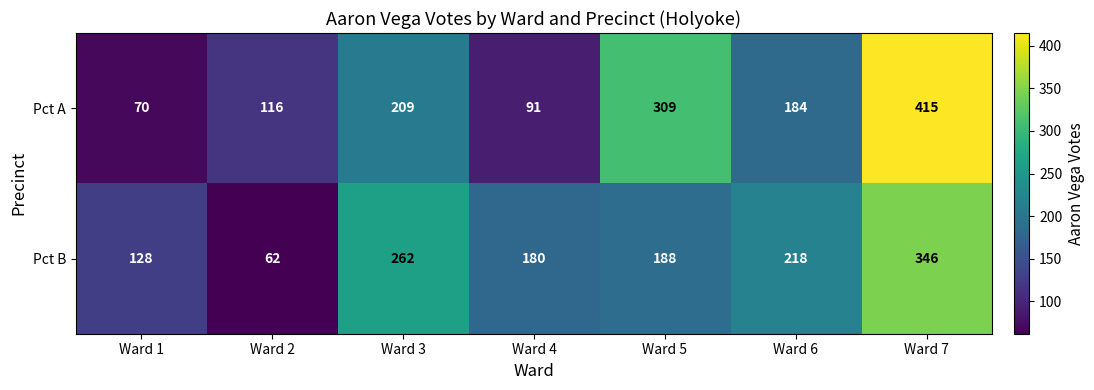

What is the total value across all series at Ward 4?

271